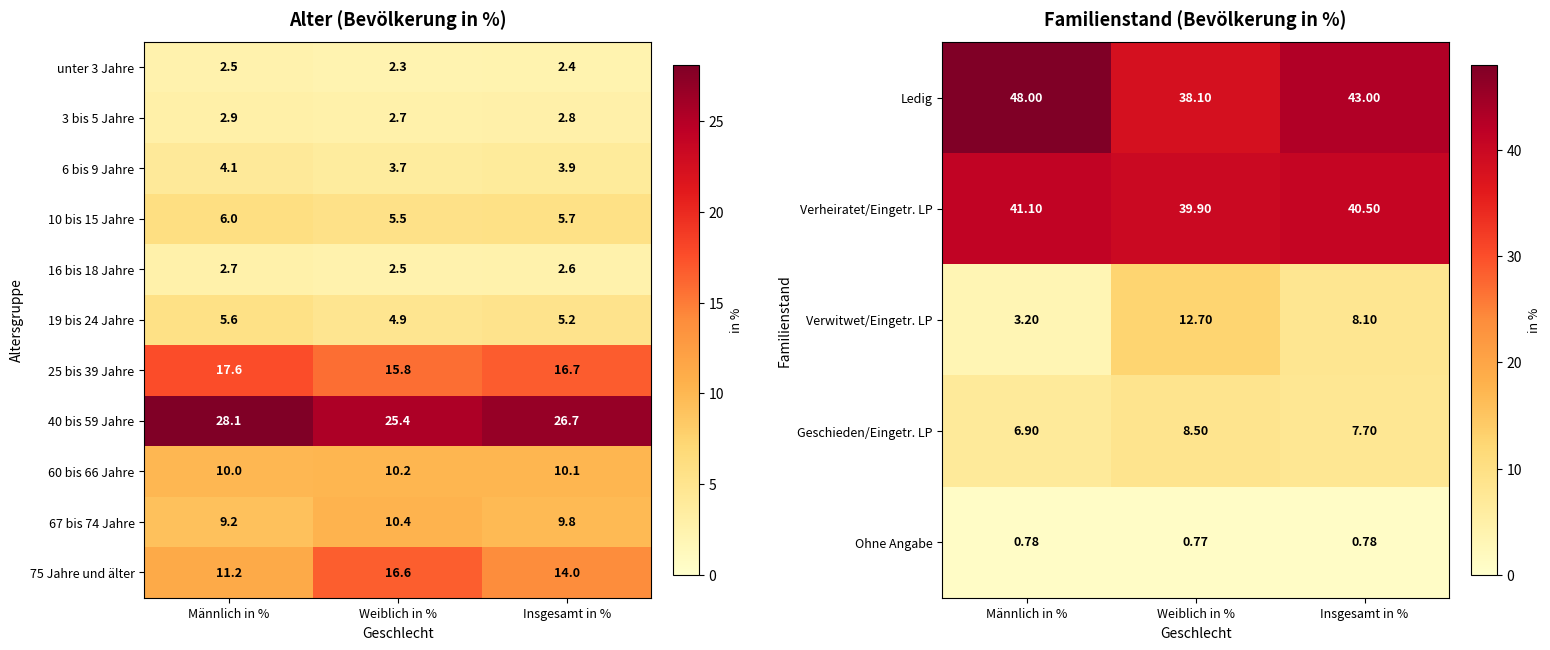

What value does the 75 Jahre und älter series have at Insgesamt in %?

14.0